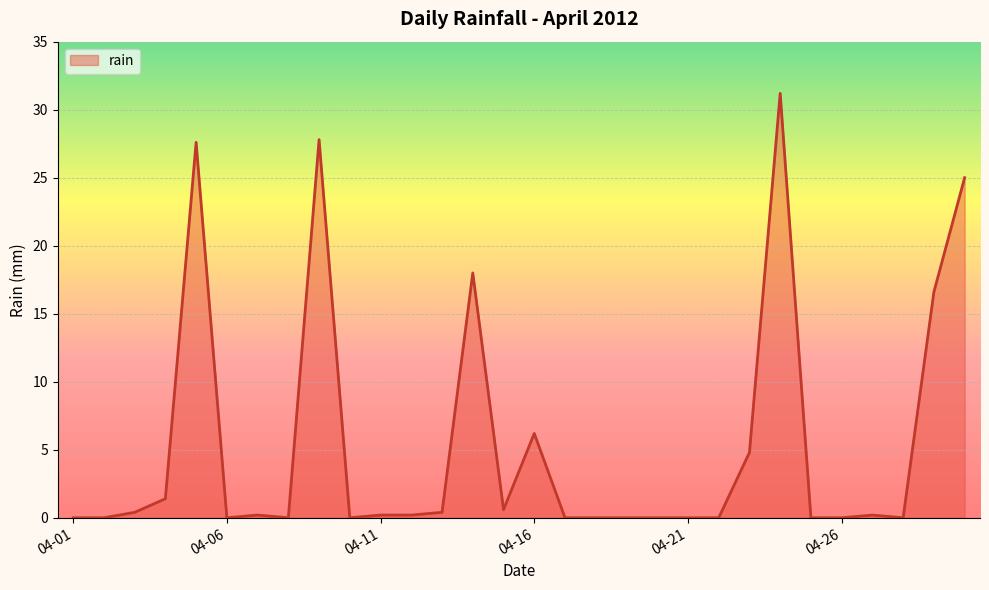

What is the difference between the maximum and minimum values?

31.2